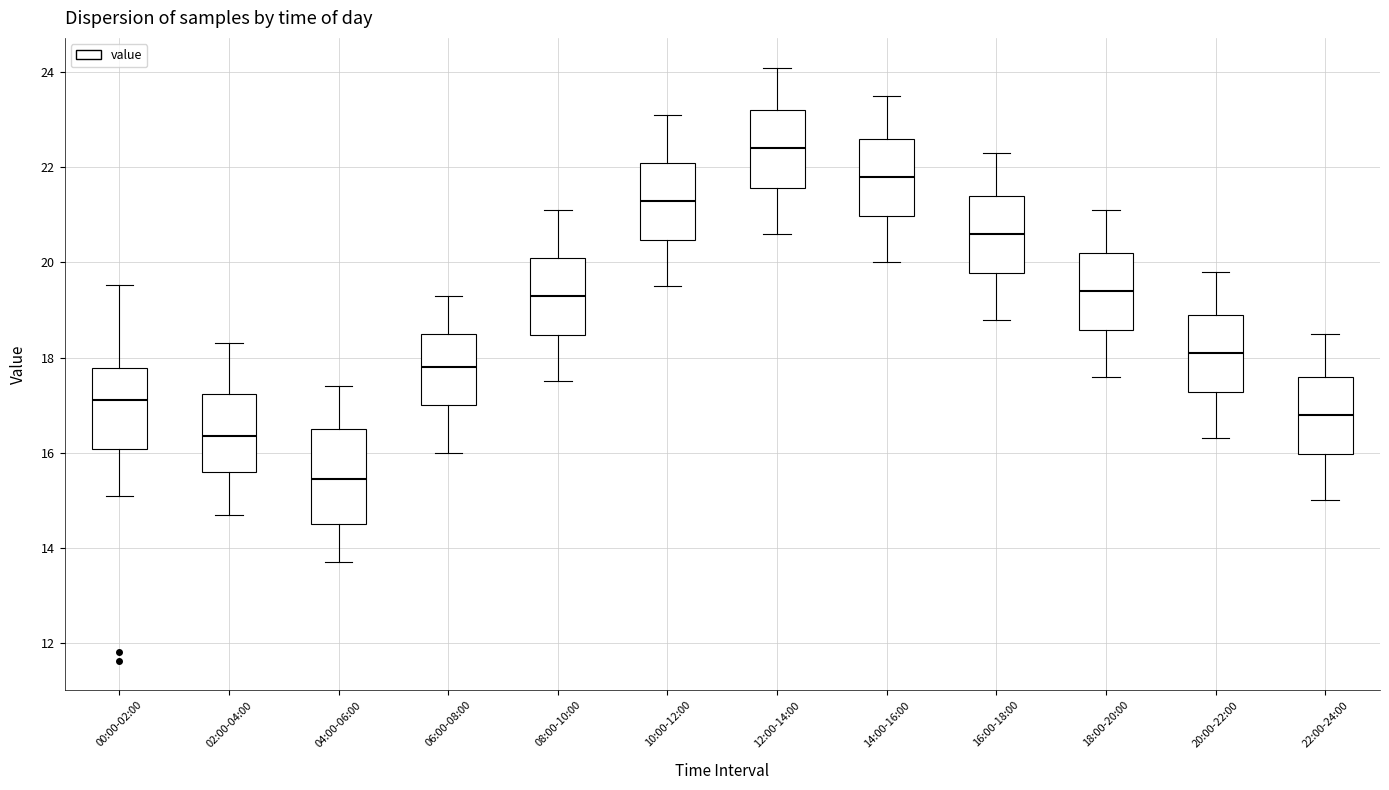

Reading left to right, transcribe this box plot: for each box, give where its median line is, the range the box spans, and where its two whiskers end, as read against the y-axis. The values are not printed on the chart, so give them approximately, as read against the axis.

00:00-02:00: median 17.2, box 16.0 to 17.8, whiskers 15.2 to 19.6
02:00-04:00: median 16.4, box 15.6 to 17.2, whiskers 14.8 to 18.4
04:00-06:00: median 15.4, box 14.6 to 16.6, whiskers 13.8 to 17.4
06:00-08:00: median 17.8, box 17.0 to 18.6, whiskers 16.0 to 19.4
08:00-10:00: median 19.4, box 18.4 to 20.2, whiskers 17.6 to 21.2
10:00-12:00: median 21.4, box 20.4 to 22.2, whiskers 19.6 to 23.2
12:00-14:00: median 22.4, box 21.6 to 23.2, whiskers 20.6 to 24.2
14:00-16:00: median 21.8, box 21.0 to 22.6, whiskers 20.0 to 23.6
16:00-18:00: median 20.6, box 19.8 to 21.4, whiskers 18.8 to 22.4
18:00-20:00: median 19.4, box 18.6 to 20.2, whiskers 17.6 to 21.2
20:00-22:00: median 18.2, box 17.2 to 19.0, whiskers 16.4 to 19.8
22:00-24:00: median 16.8, box 16.0 to 17.6, whiskers 15.0 to 18.6